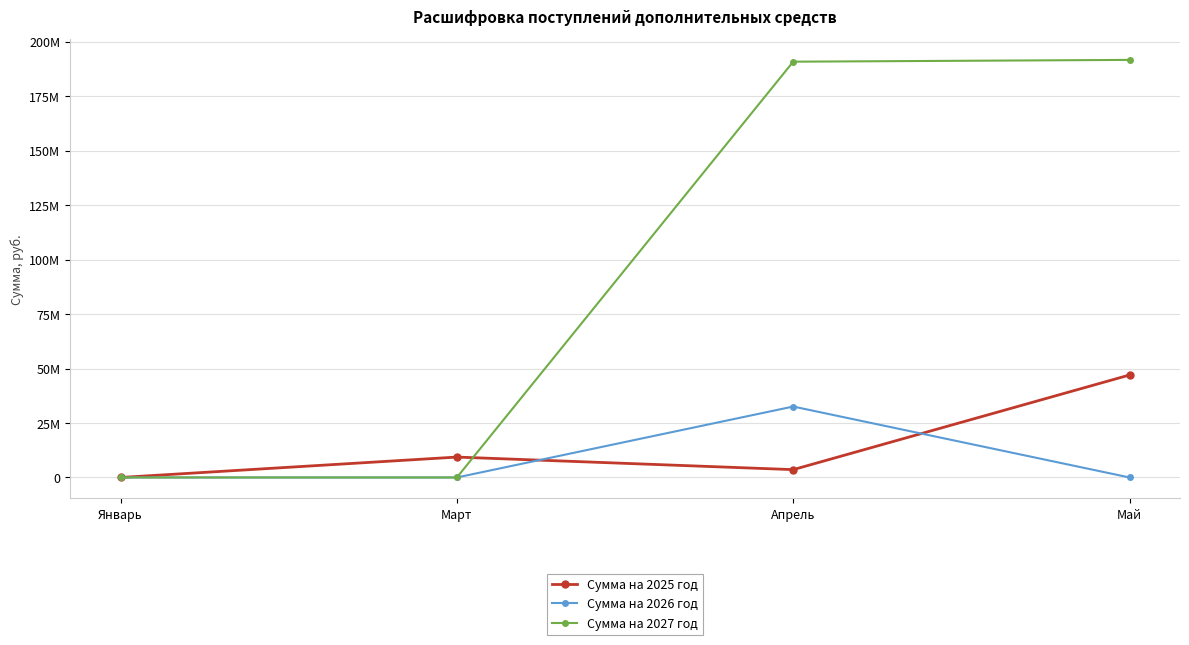

Which series has the largest total across all categories?

Сумма на 2027 год